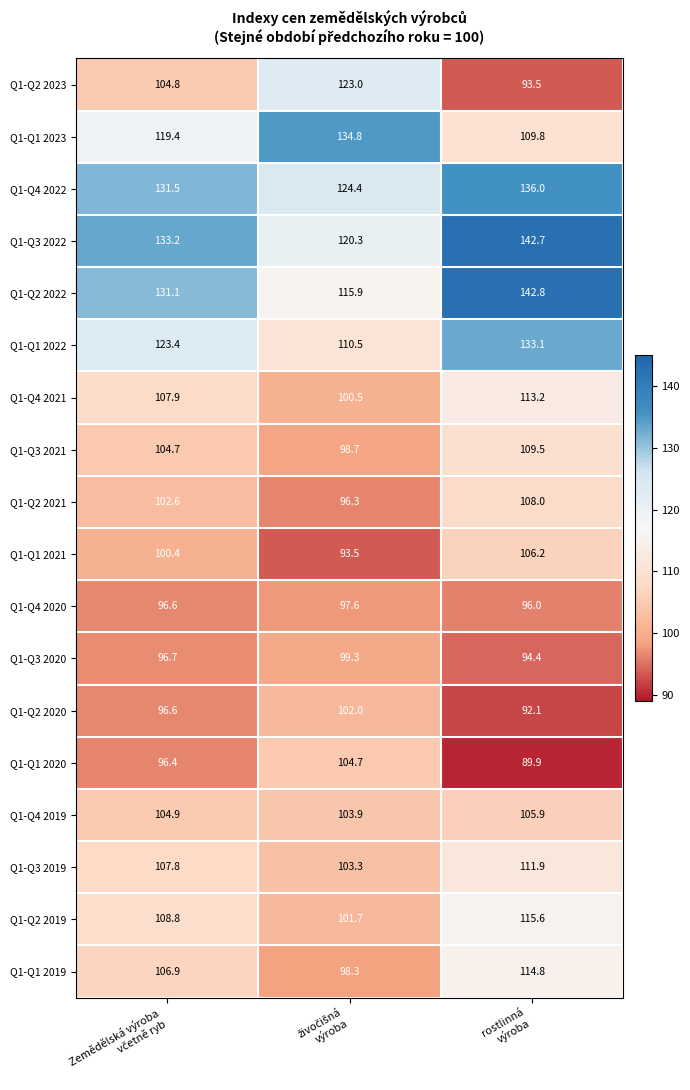

What is the greatest value displayed?

142.8